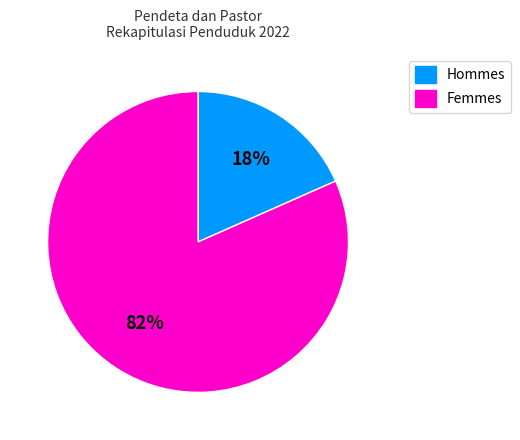

To the nearest percent, what is the average slice percentage?

50%